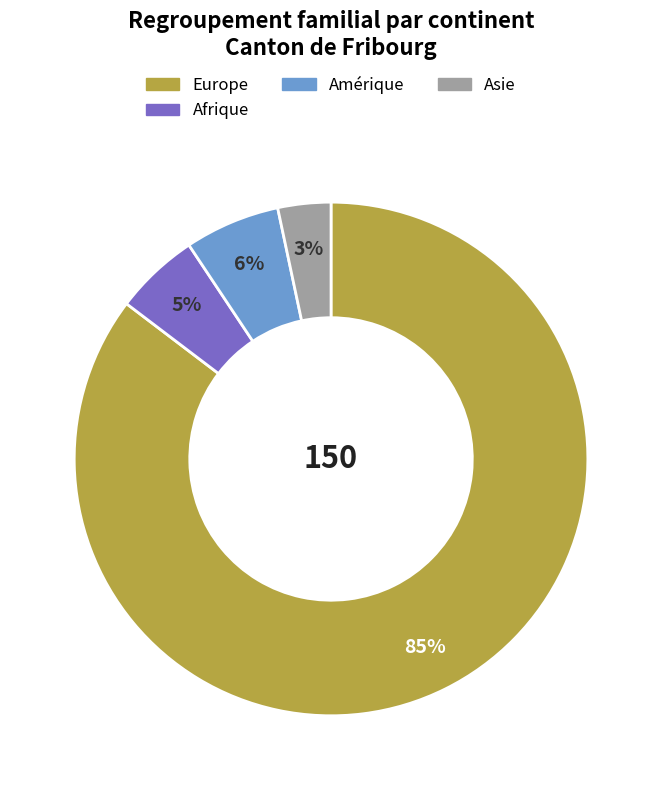

Is there a majority slice in this chart?

Yes